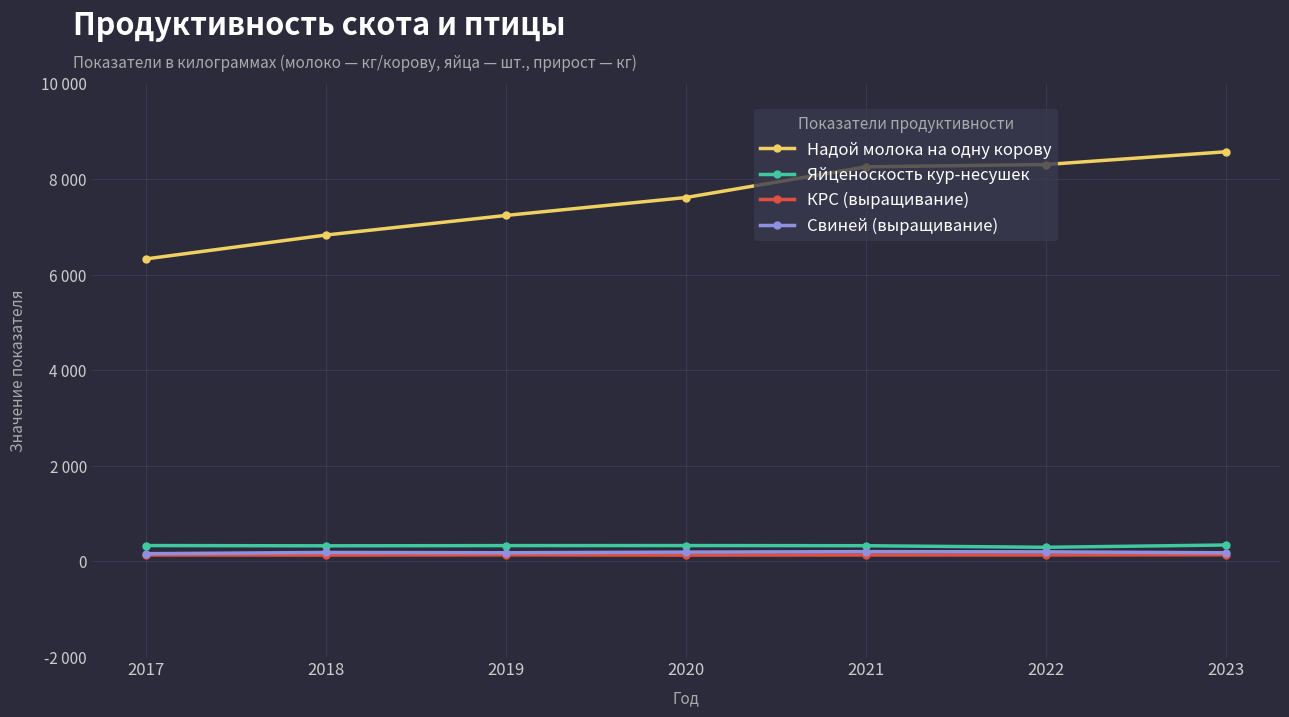

Where is the first local minimum for КРС (выращивание)?

2018